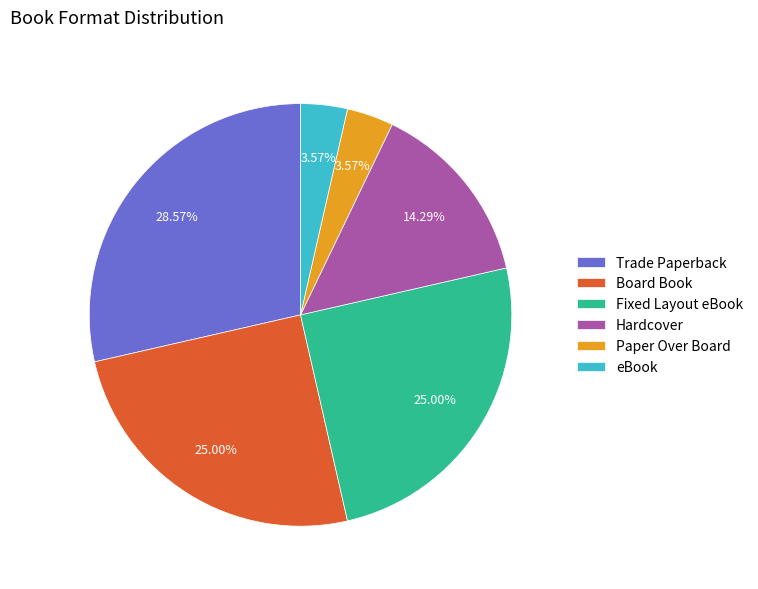

Does Trade Paperback represent more than half of the total?

No